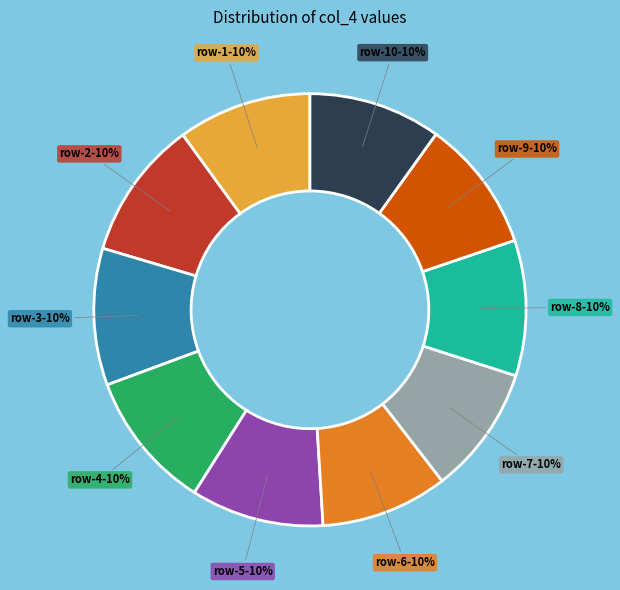

Combined, do row-2 and row-8 account for over 50%?

No